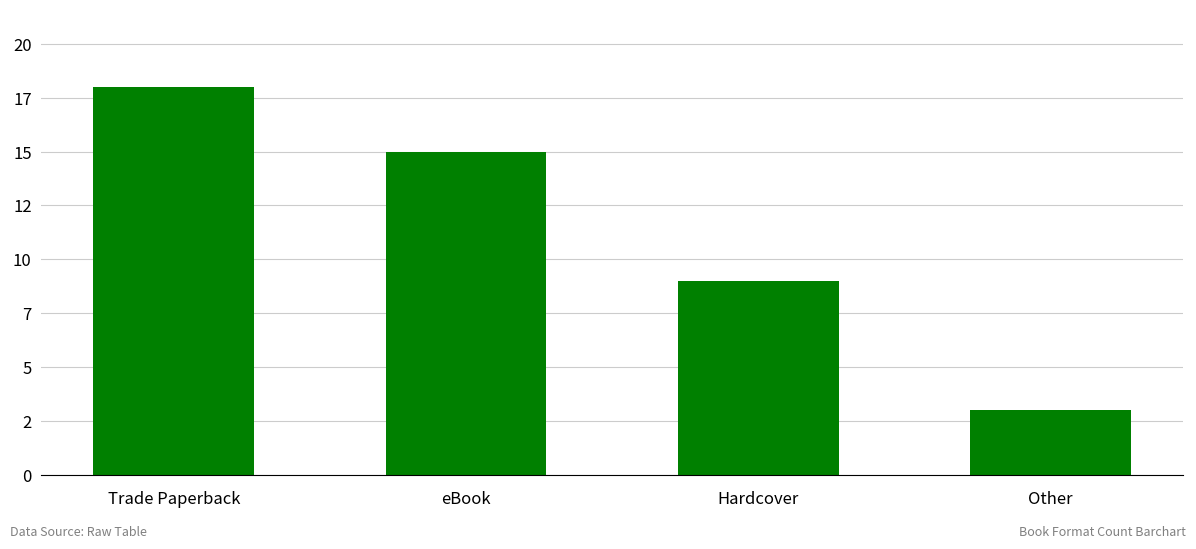

Is it true that the value at Hardcover is 6?

False